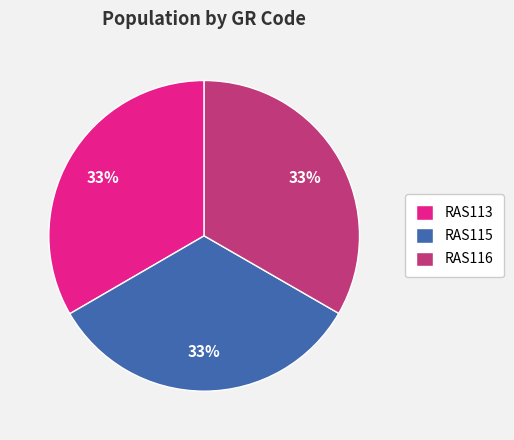

Is RAS116 the majority of the pie?

No